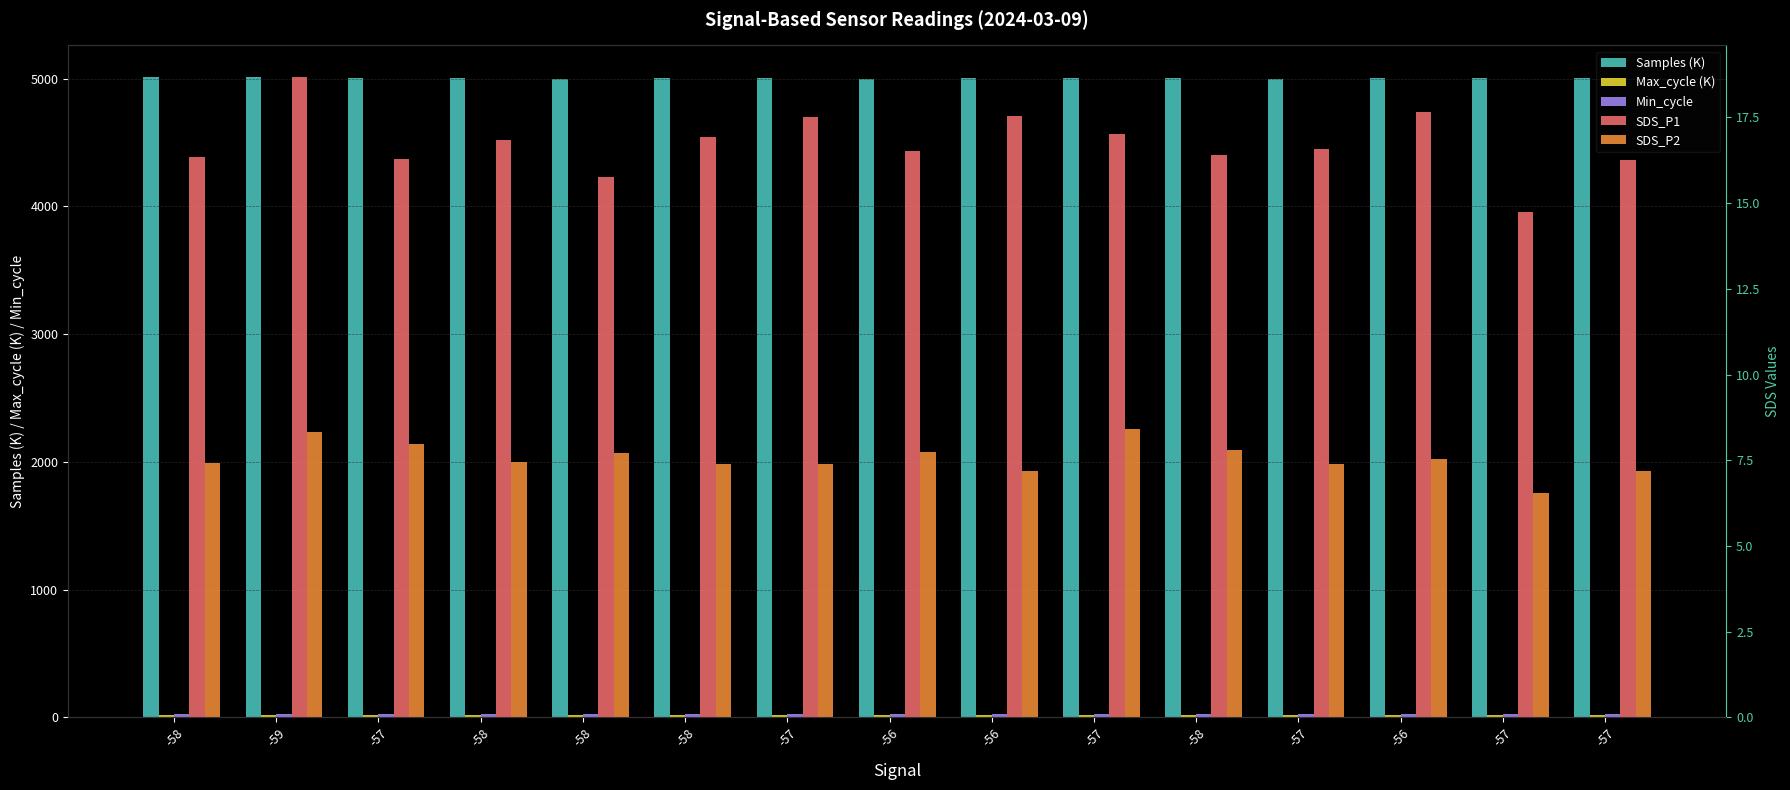

Between -56 and -56, which is larger?

-56